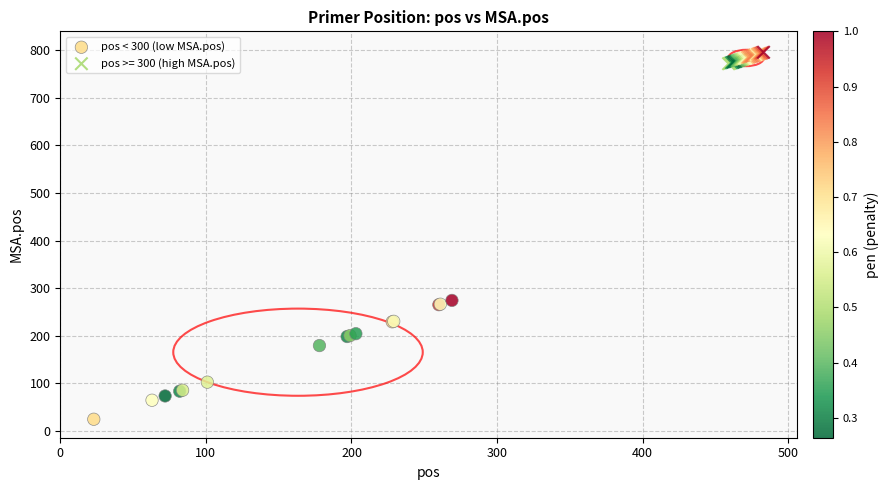

Which series contains the highest Y value?

pos >= 300 (high MSA.pos)